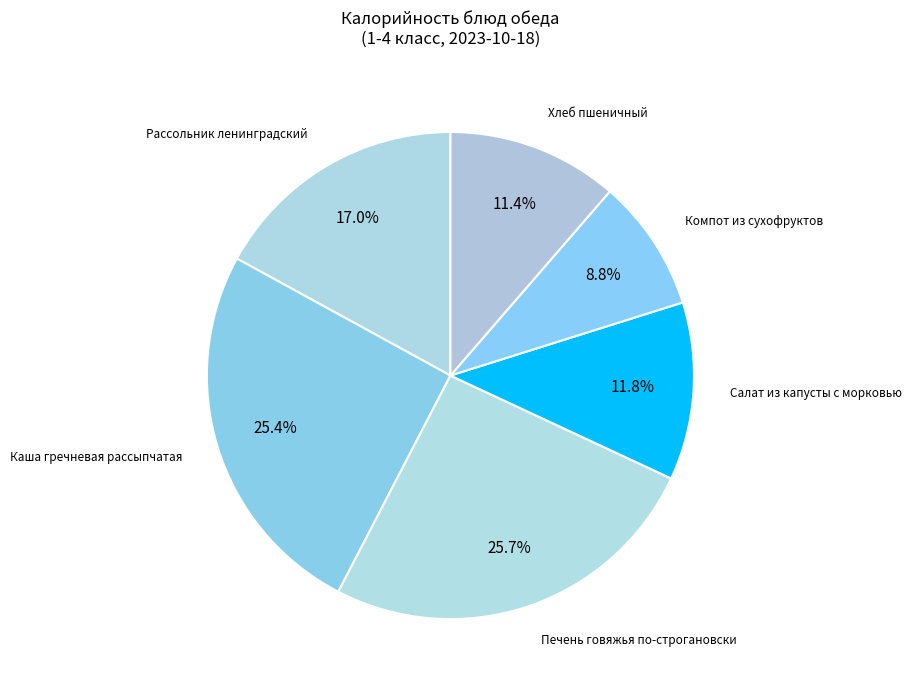

Which has a higher value, Каша гречневая рассыпчатая or Рассольник ленинградский?

Каша гречневая рассыпчатая